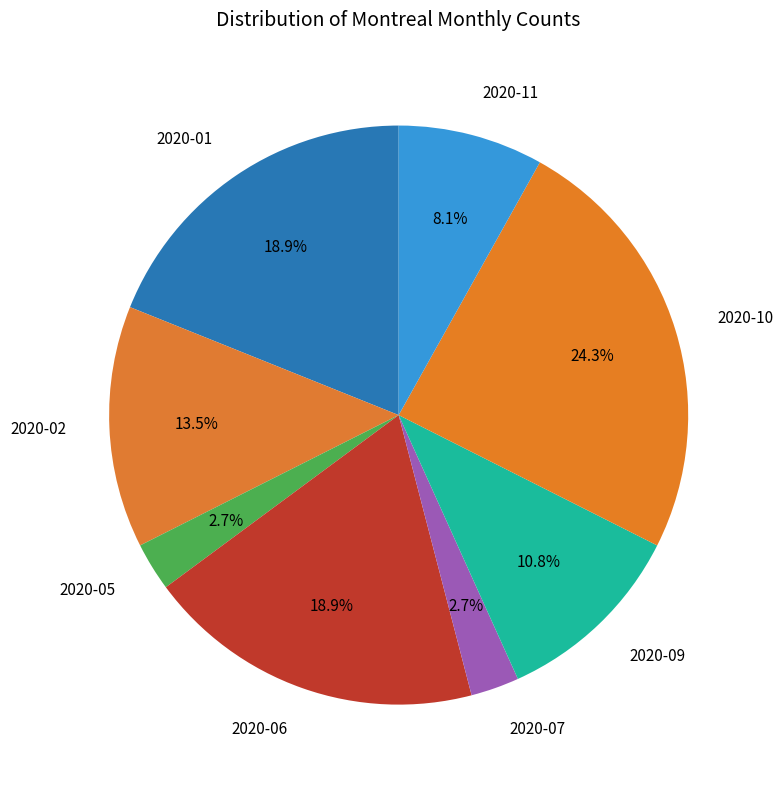

The 2020-07 slice represents 17% of the pie. True or false?

False